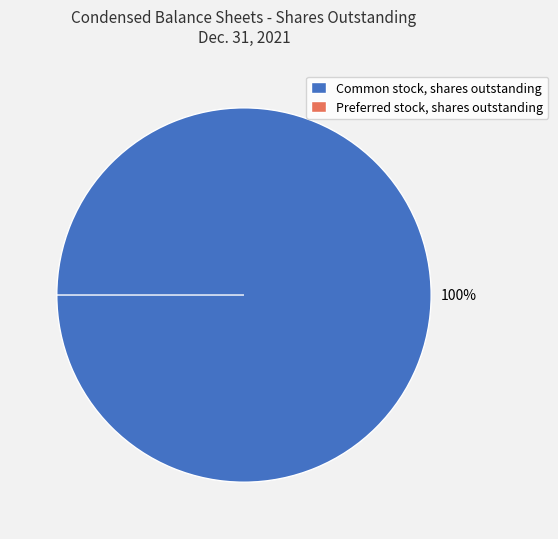

Rank the categories by value from lowest to highest.

Preferred stock, shares outstanding, Common stock, shares outstanding